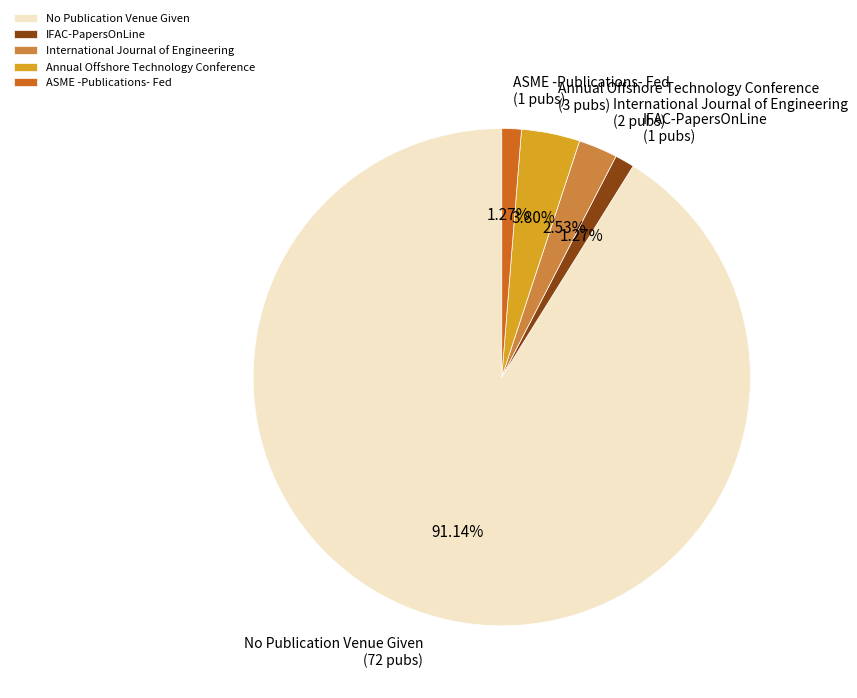

Does No Publication Venue Given account for over 50% of the chart?

Yes